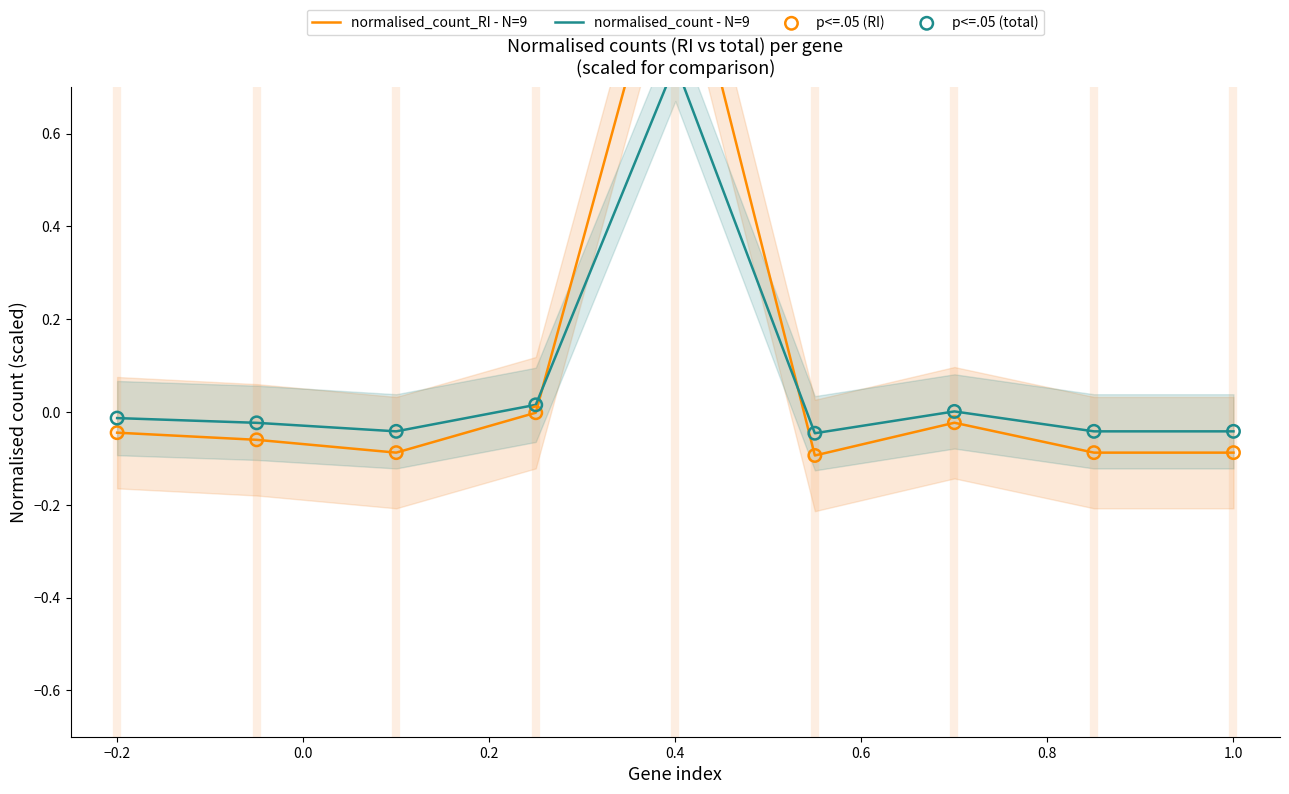

Which series has the largest Y range (max minus min)?

normalised_count_RI - N=9